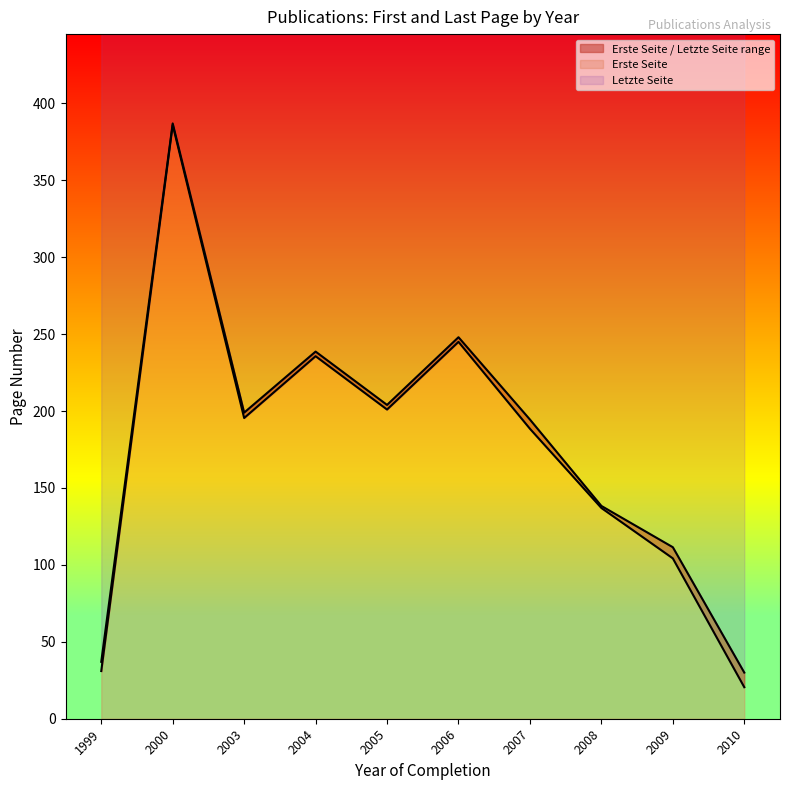

True or false: Erste Seite has a value of 20.5 at 2010.

True